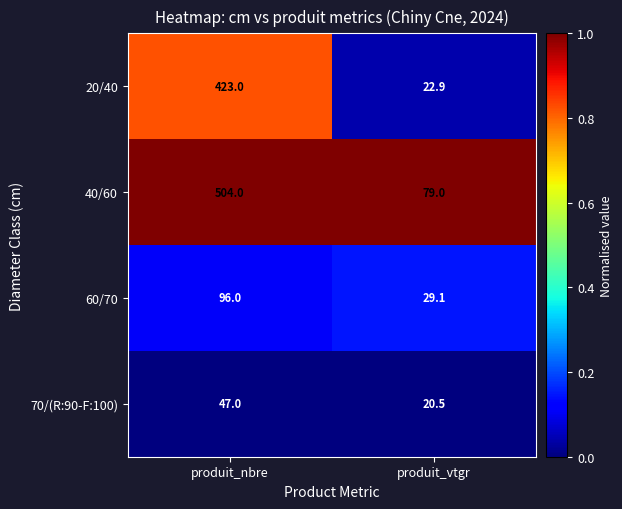

What is the approximate value of 60/70 at produit_nbre?

96.0